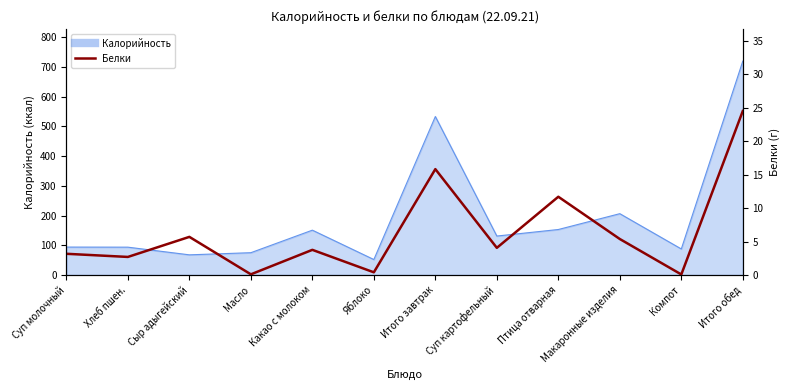

The chart shows a value of 5.4 at Макаронные изделия. True or false?

True